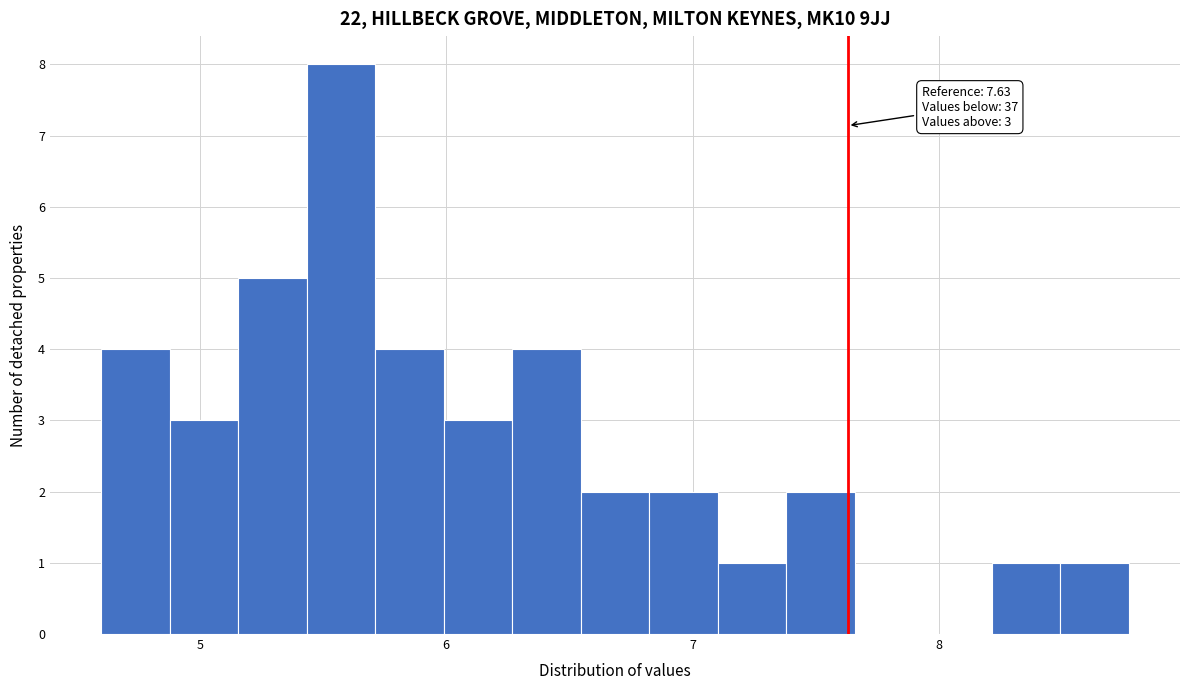

Around what value on the x-axis is the tallest bar? Give the approximate position of its centre, as read against the axis.

5.6